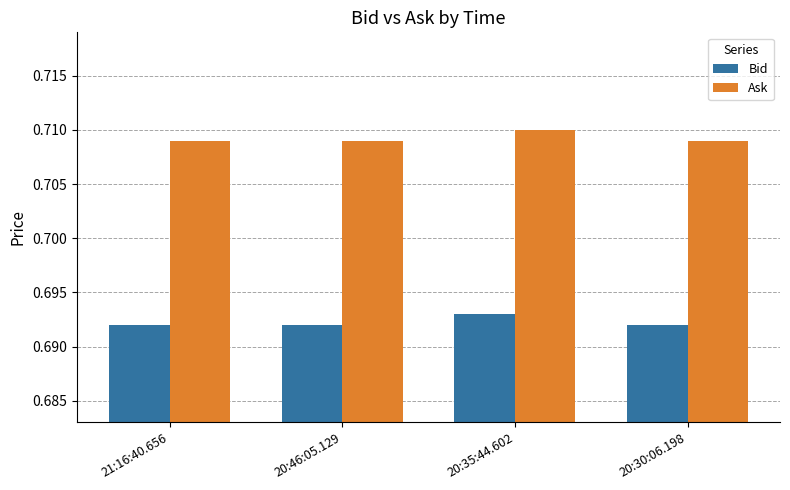

What is the label of the 1st bar from the right?

20:30:06.198